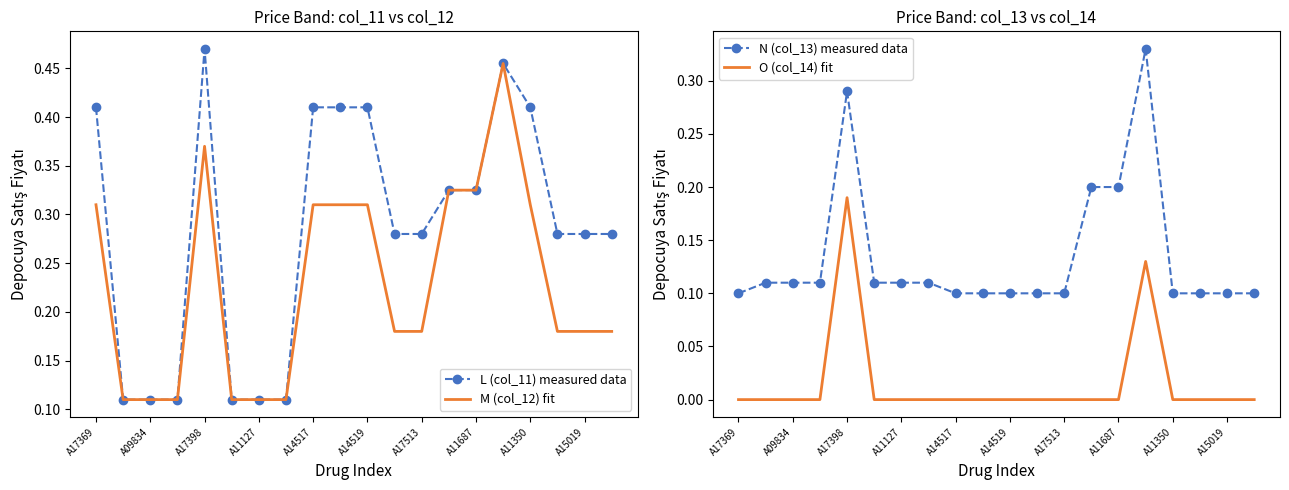

True or false: N (col_13) measured data and L (col_11) measured data intersect in this chart.

False